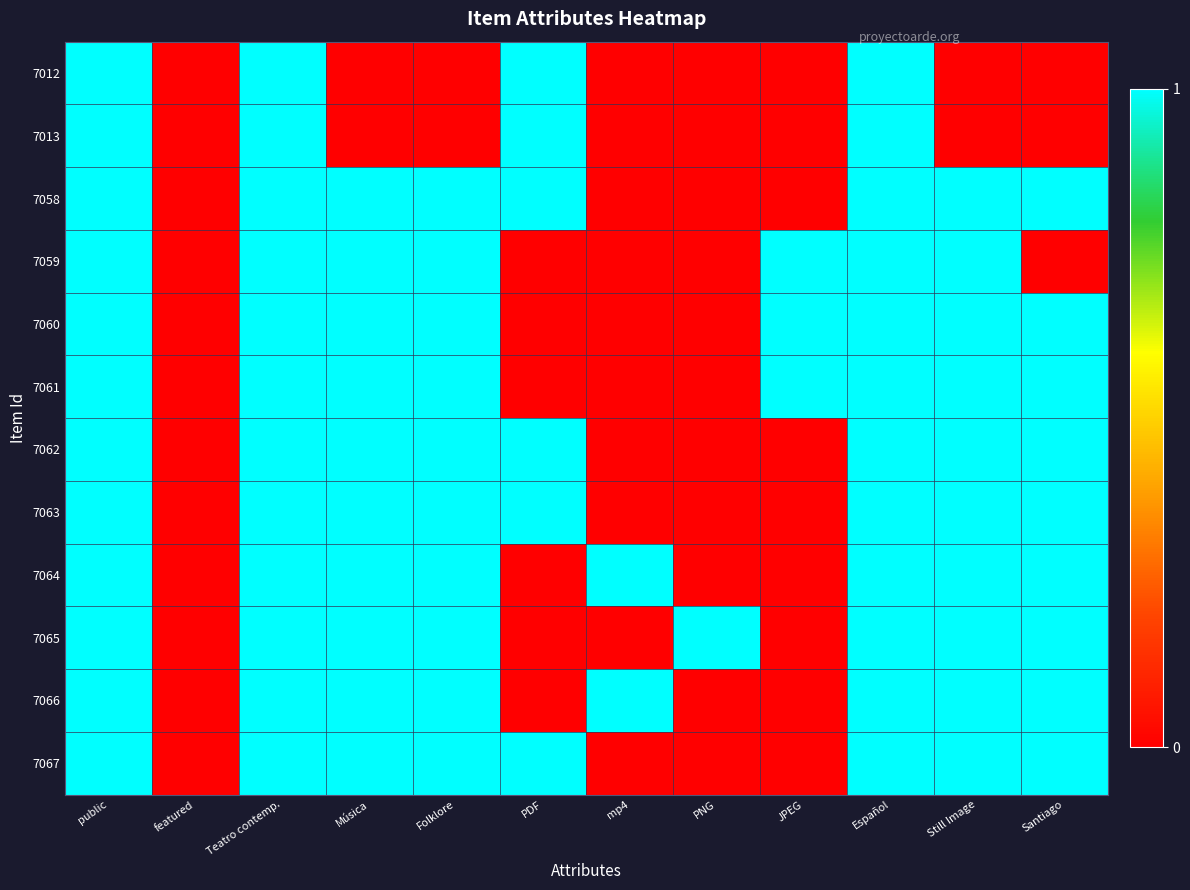

Which series has the largest range (max minus min)?

7067